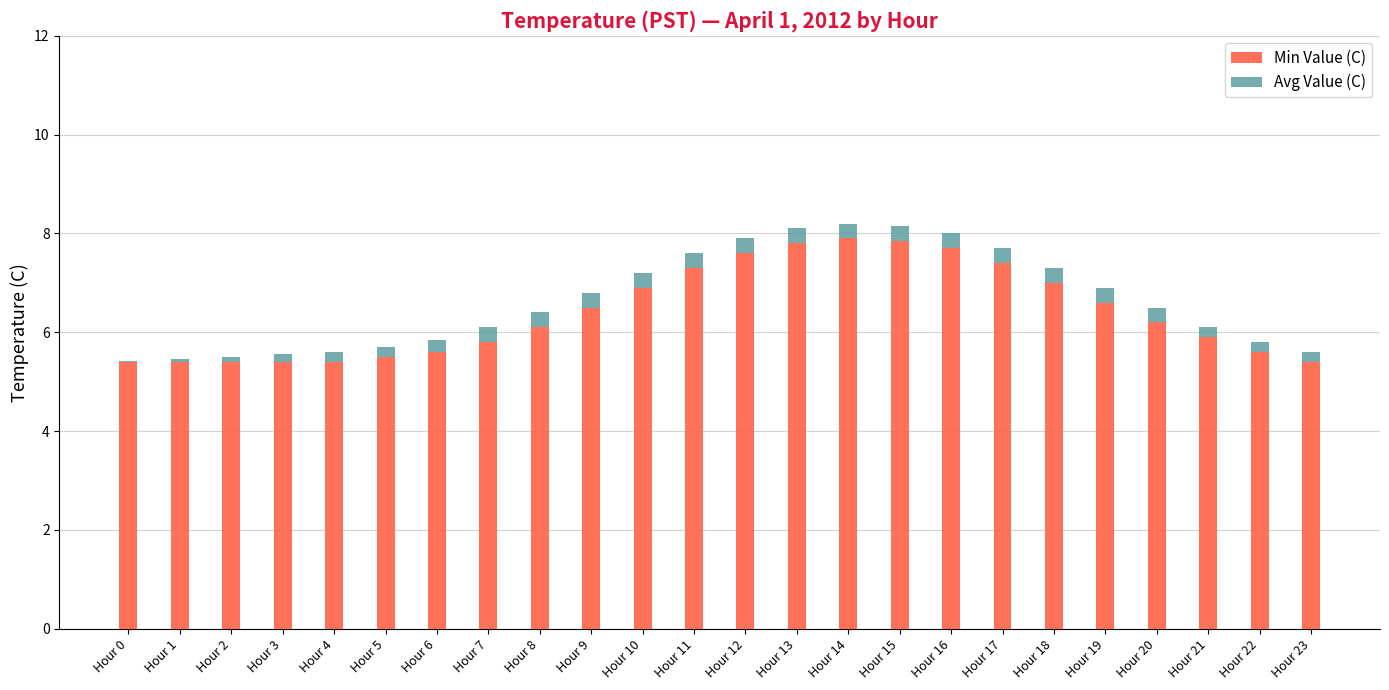

Where does the Min Value (C) series first go above 6?

Hour 8